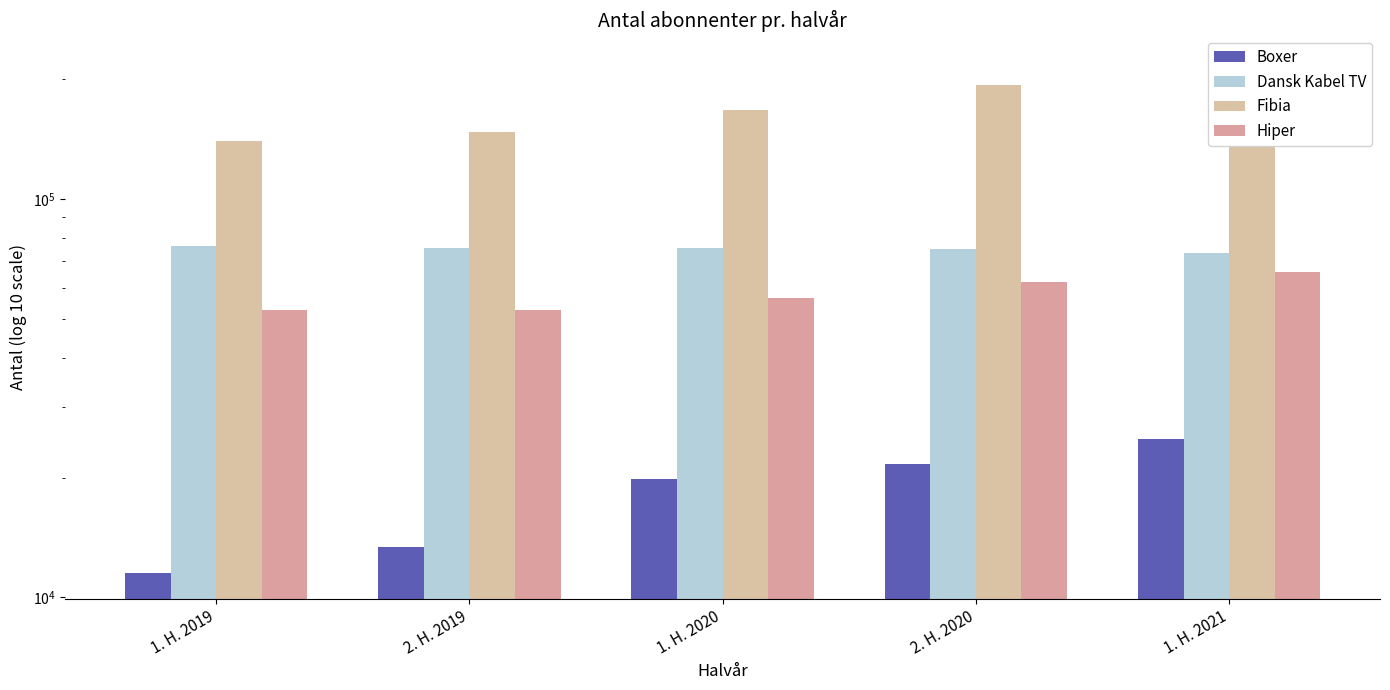

Which series has the largest total across all categories?

Fibia